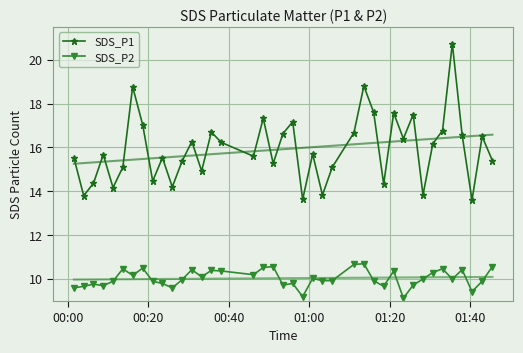

True or false: SDS_P2 and SDS_P1 intersect in this chart.

False